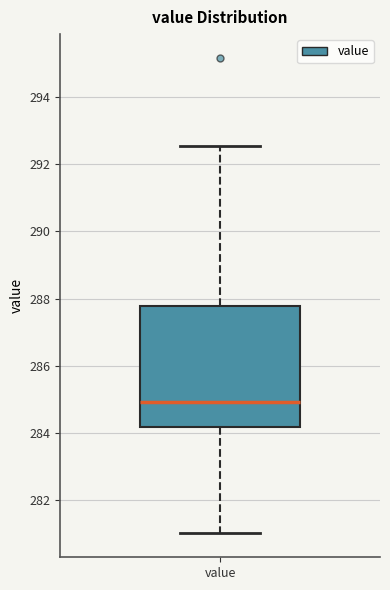

Where does the median line of the box for value sit on the y-axis? The values are not printed on the chart, so give them approximately, as read against the axis.

285.0